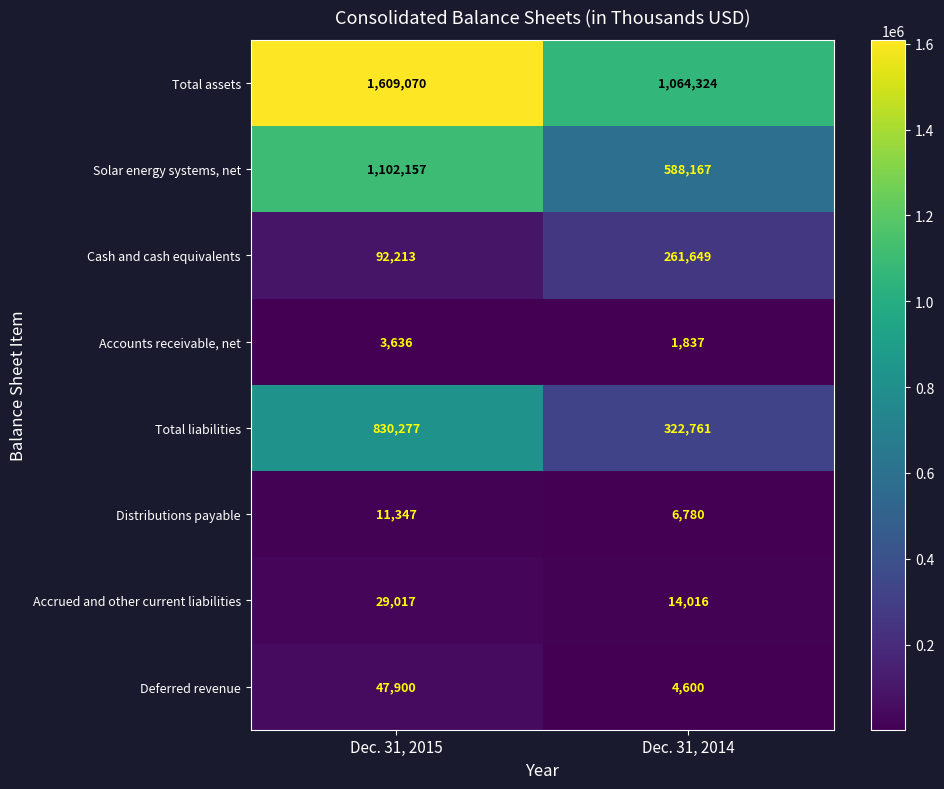

What is the difference between the maximum and minimum values in the Total liabilities series?

507516